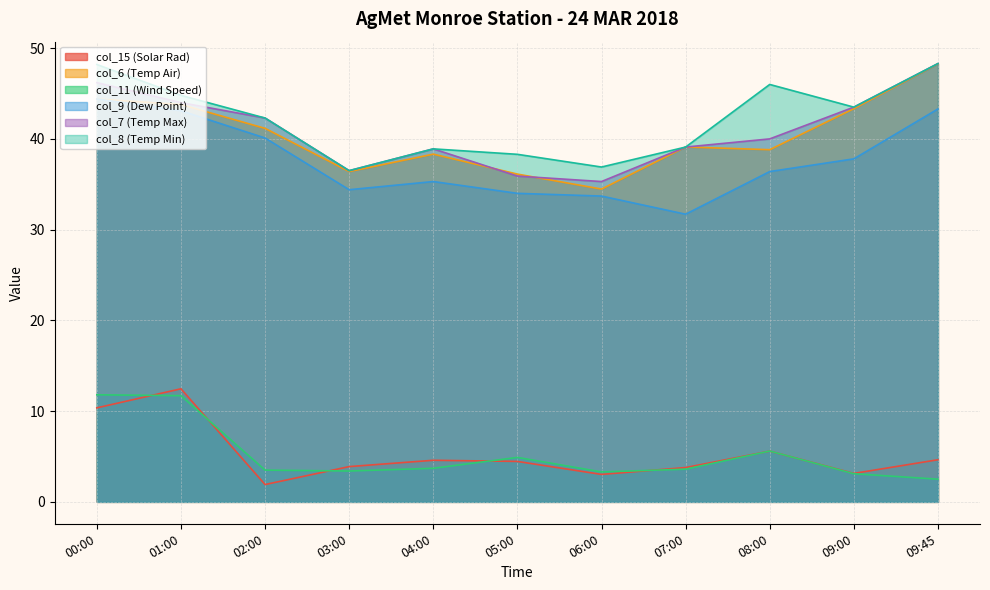

What is the average value of the col_7 (Temp Max) series?

40.9